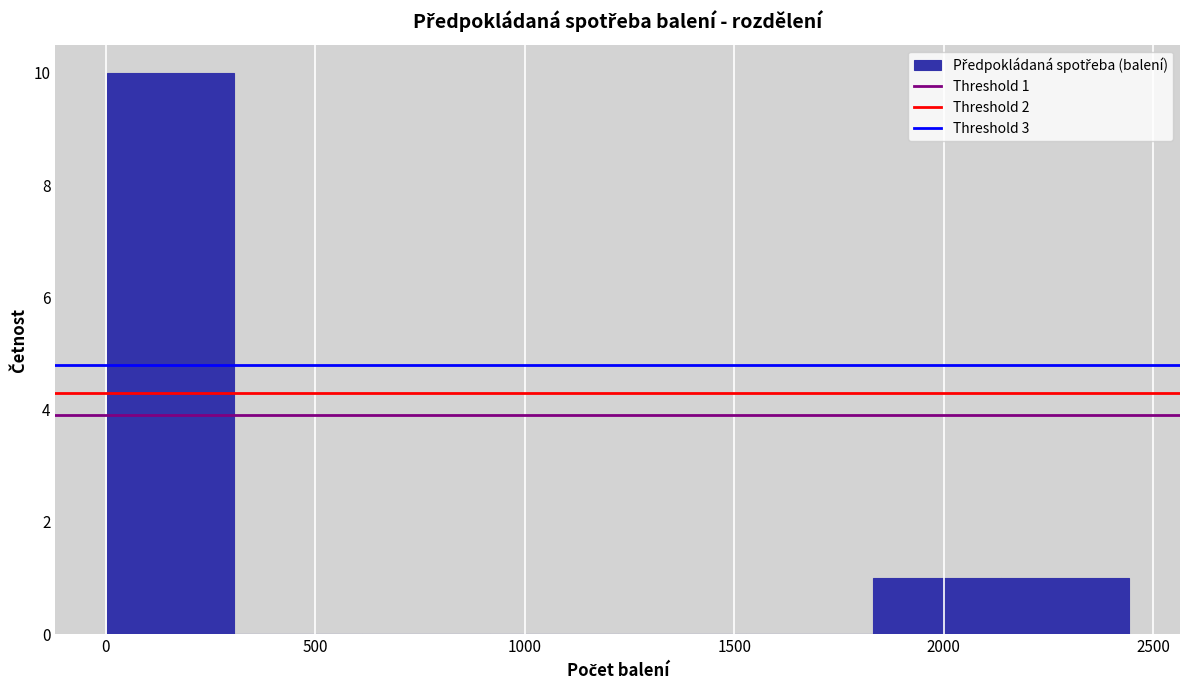

Over which range of the x-axis is the bar tallest?

0 to 300